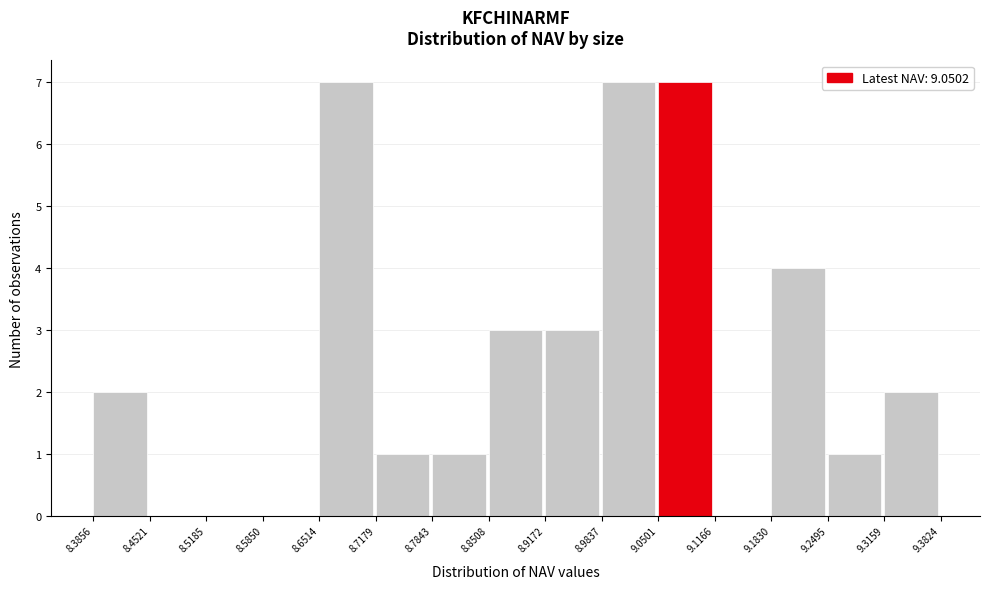

Reading left to right, transcribe this chart: for each bar, give the range it covers on the x-axis and its height. The values are not printed on the chart, so give them approximately, as read against the axis.

8.3856 to 8.4521: 2
8.4521 to 8.5185: 0
8.5185 to 8.5850: 0
8.5850 to 8.6514: 0
8.6514 to 8.7179: 7
8.7179 to 8.7843: 1
8.7843 to 8.8508: 1
8.8508 to 8.9172: 3
8.9172 to 8.9837: 3
8.9837 to 9.0501: 7
9.0501 to 9.1166: 7
9.1166 to 9.1830: 0
9.1830 to 9.2495: 4
9.2495 to 9.3159: 1
9.3159 to 9.3824: 2